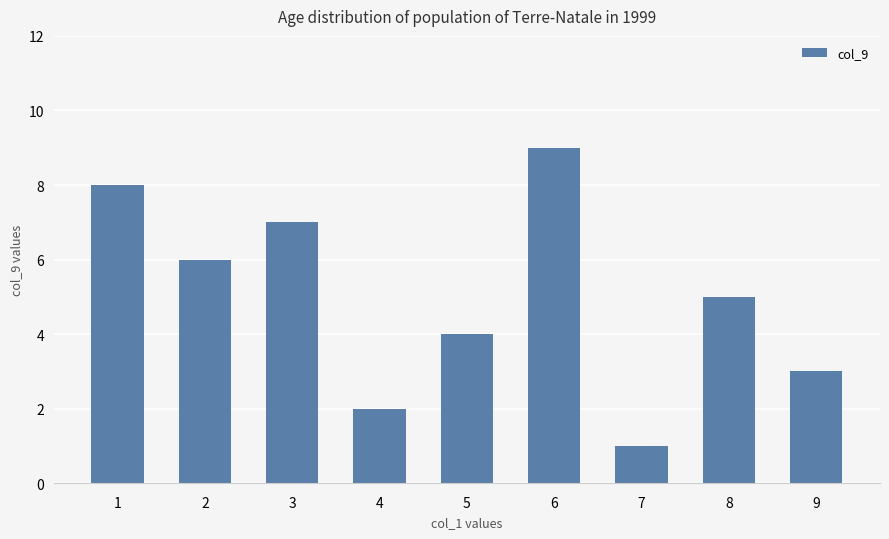

True or false: the data shows 9 at 6.

True